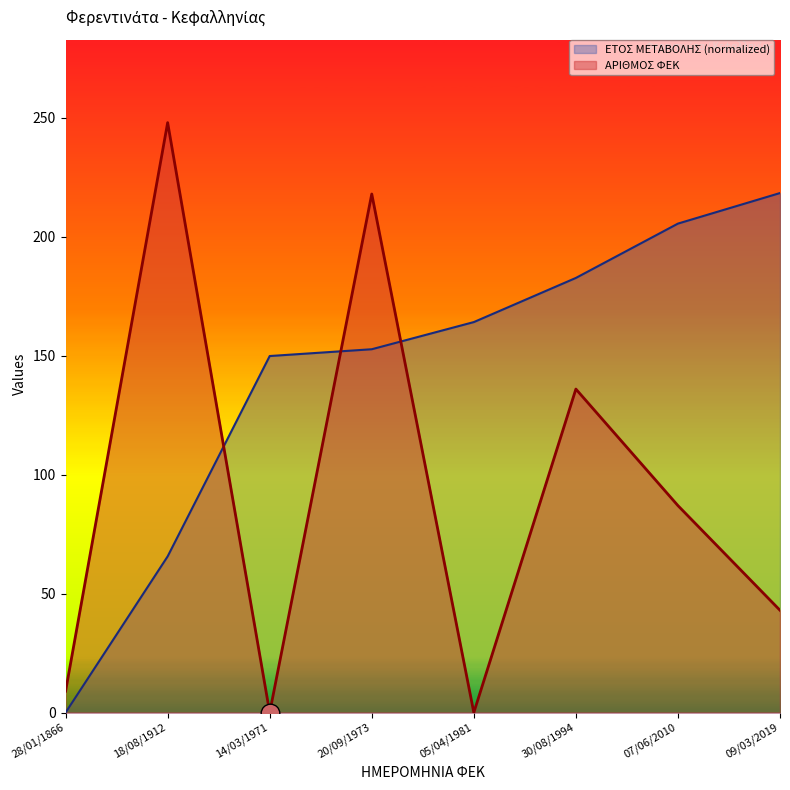

At how many categories does at least one series exceed 49?

7